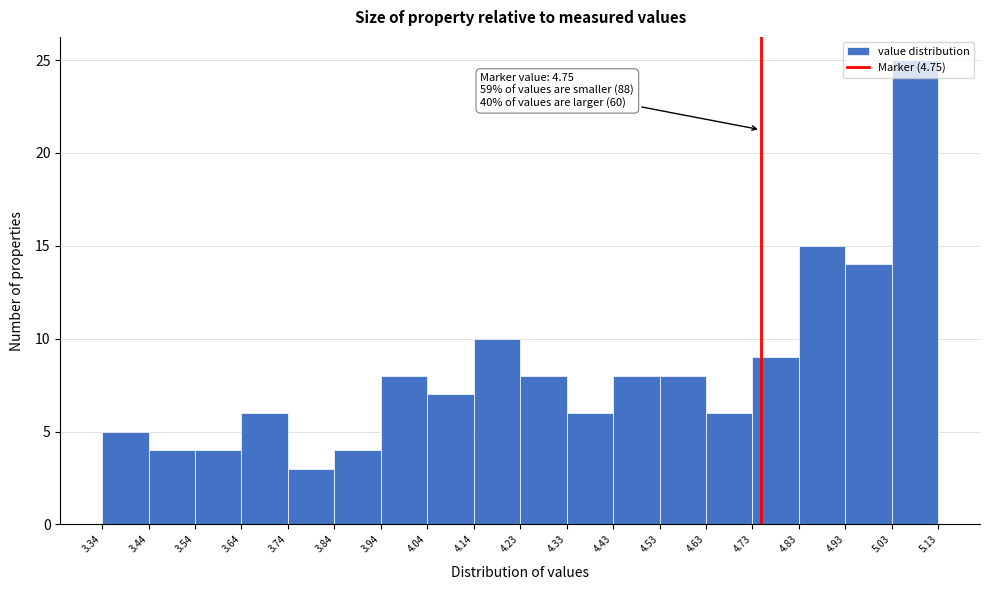

Which range on the x-axis has the tallest bar?

5.03 to 5.13